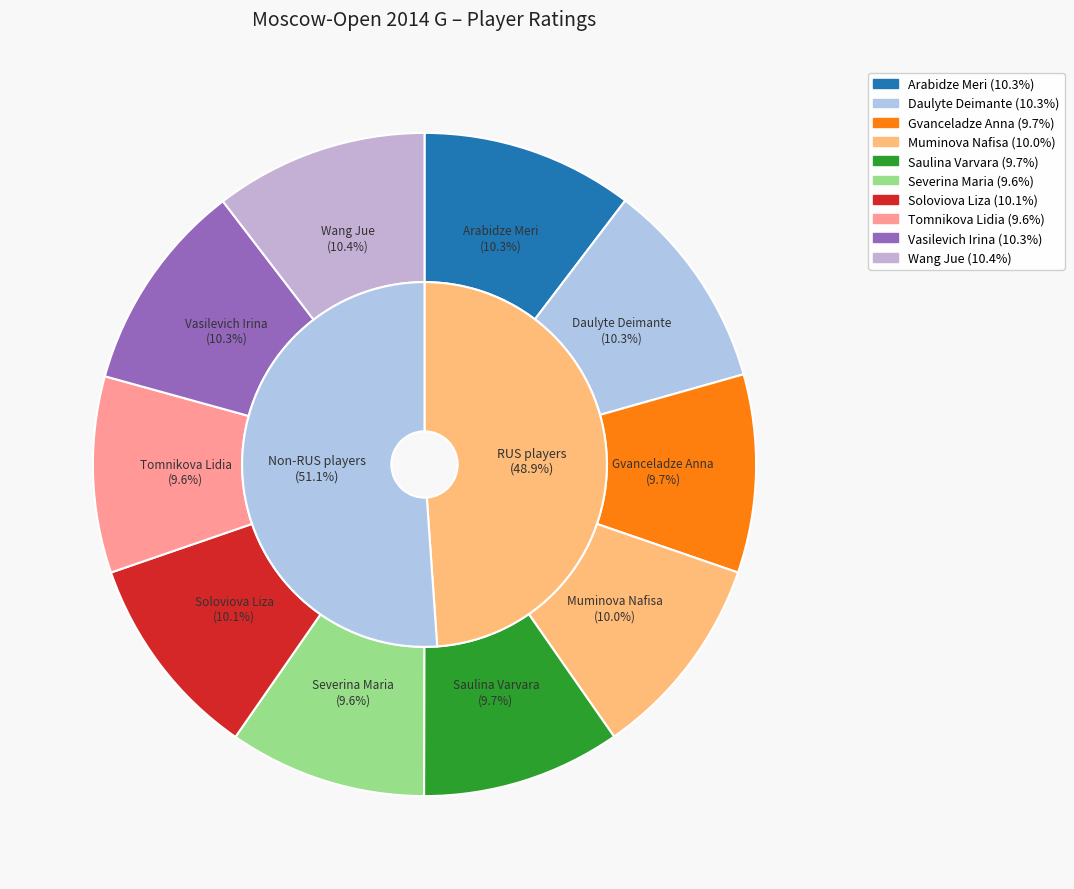

What percentage do Arabidze Meri and Daulyte Deimante together represent?

20.6%